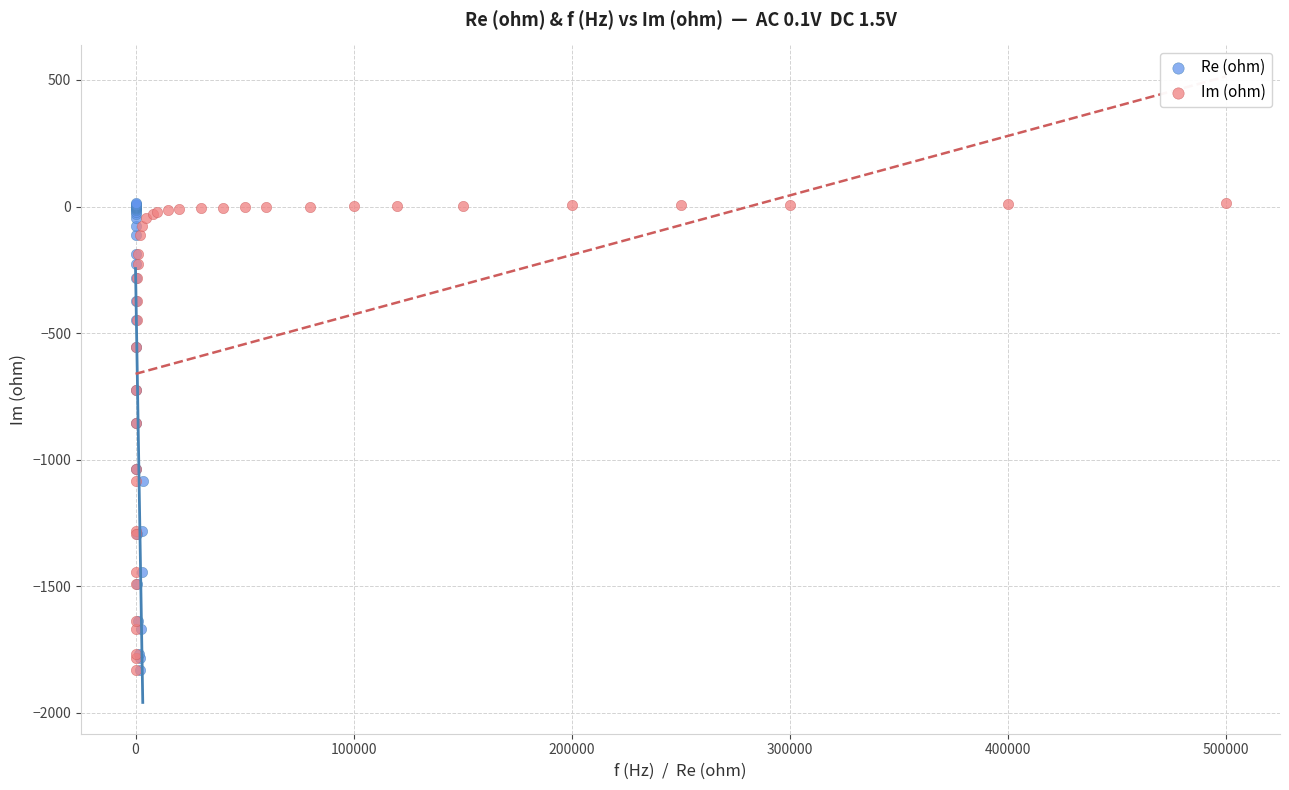

What are all the series names shown in the legend?

Re (ohm), Im (ohm)